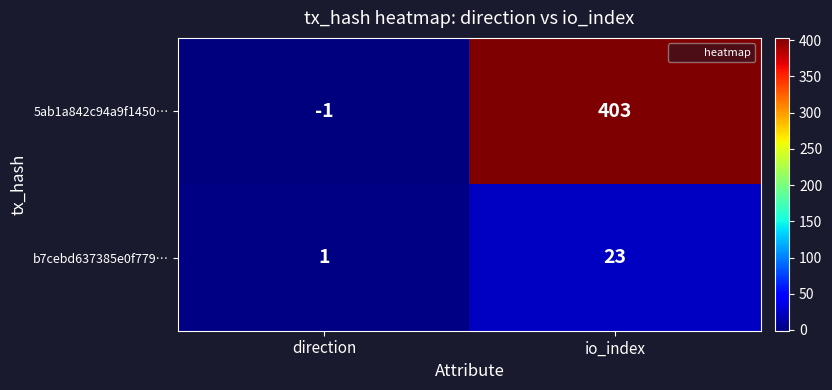

What is the total value across all series at io_index?

426